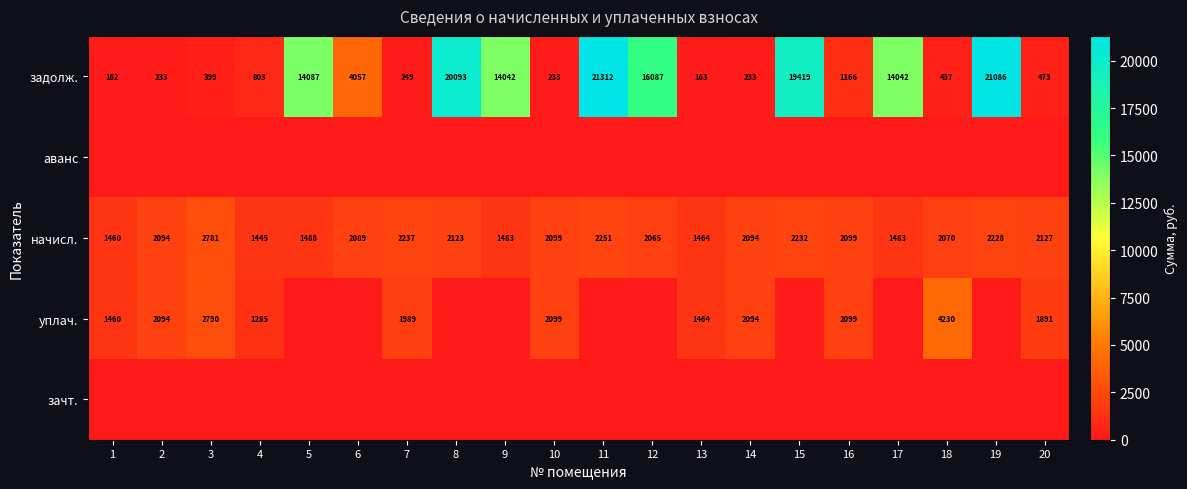

The начисл. series shows 1445 at 4. True or false?

True